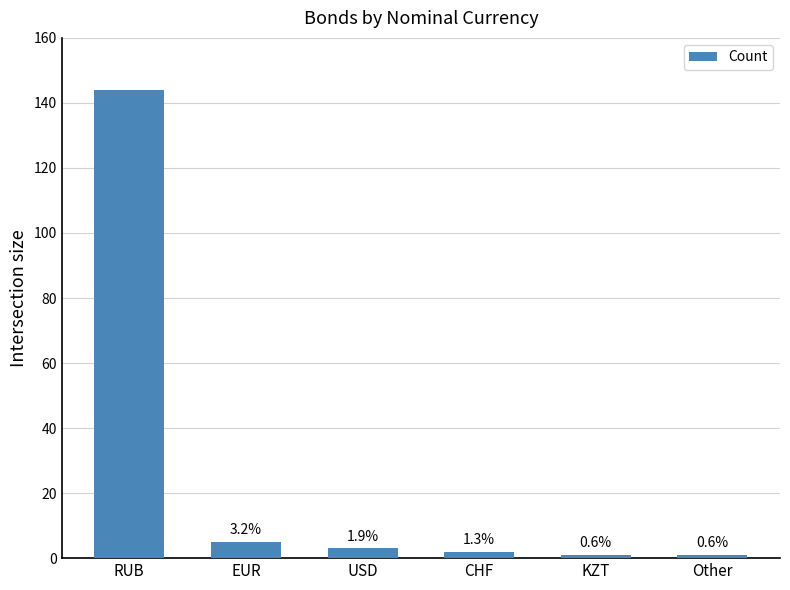

What is the maximum value shown in the chart?

144